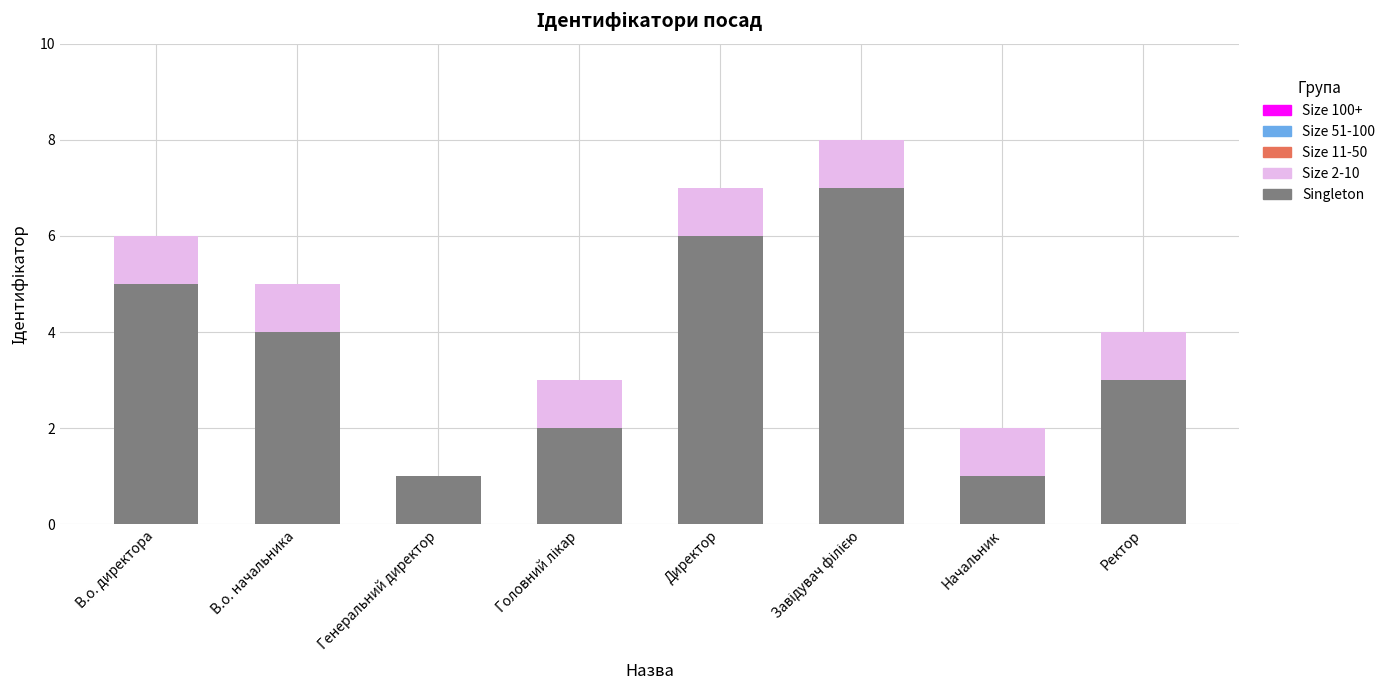

What is the total value across all series at Ректор?

4